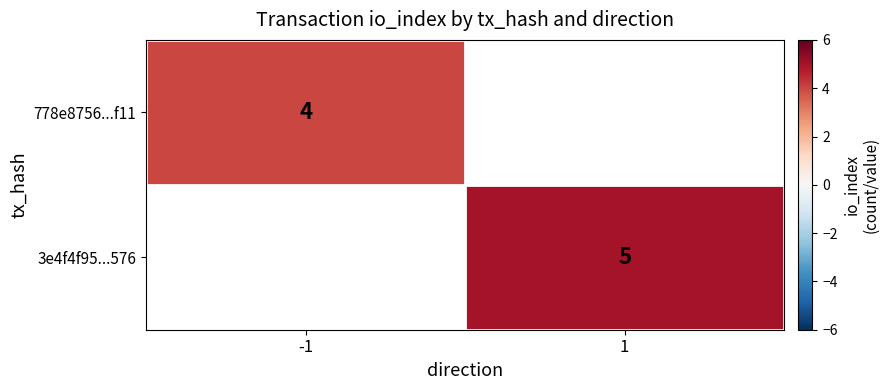

The 778e8756...f11 series shows 4 at -1. True or false?

True